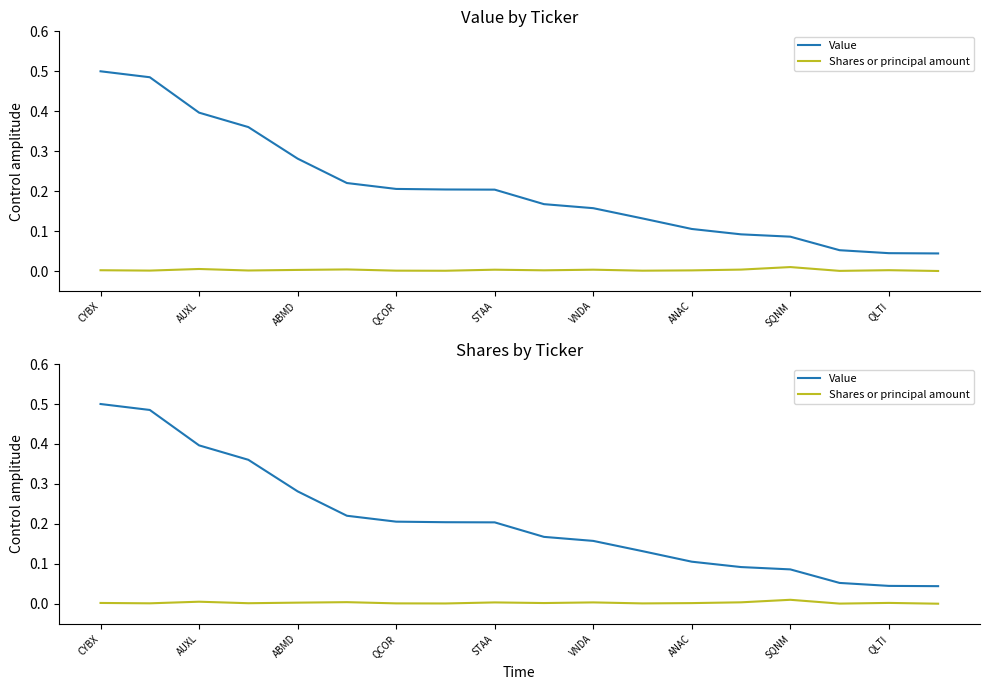

How many interior local valleys does the Shares or principal amount series have?

6